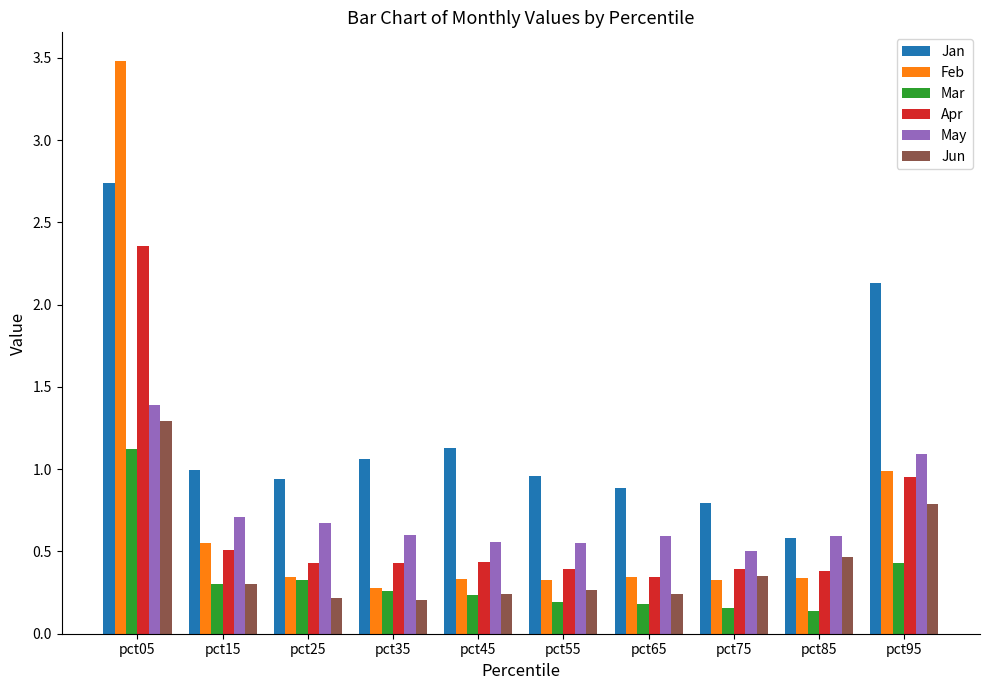

The Feb series shows 0.2 at pct65. True or false?

False